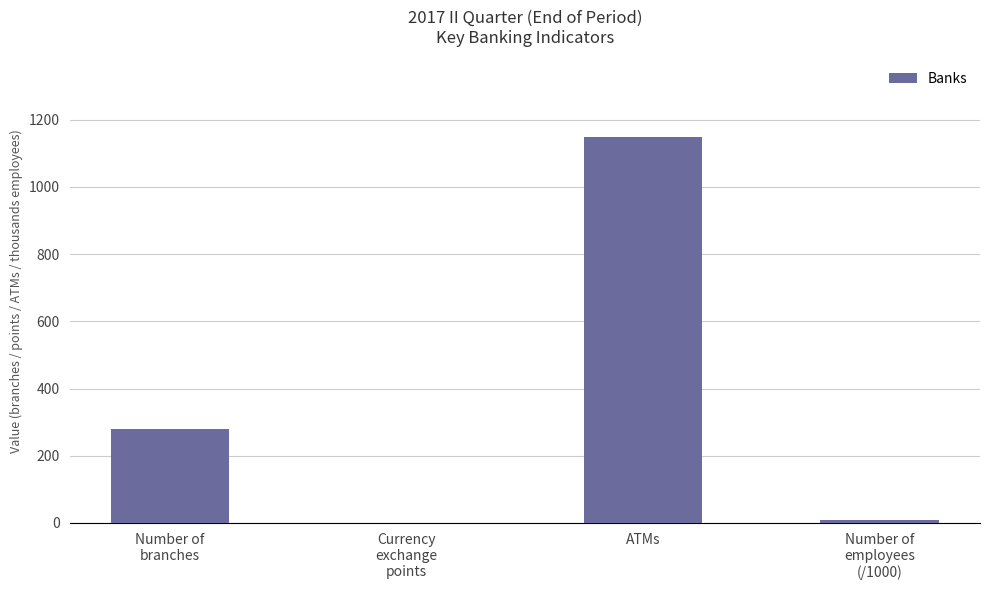

What is the sum of the values at Number of
branches and Currency
exchange
points?

281.0